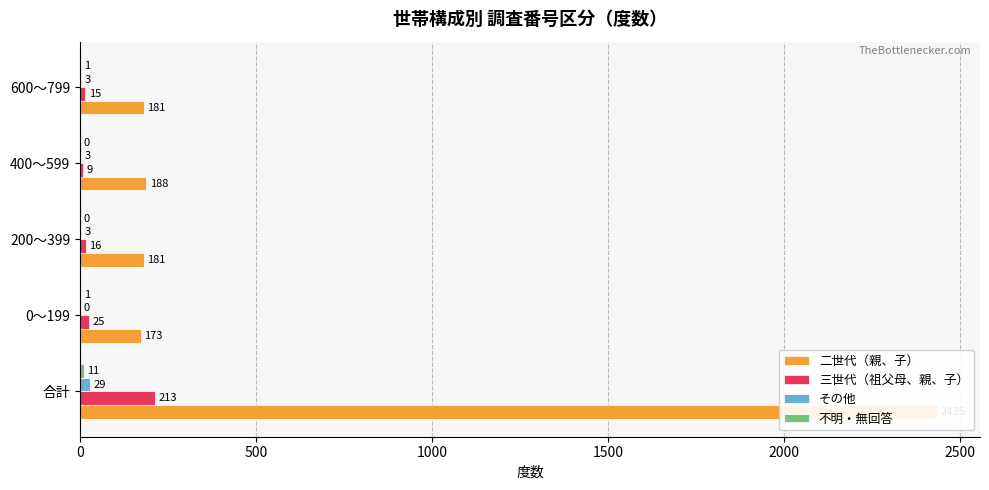

What is the total value across all series at 400～599?

200